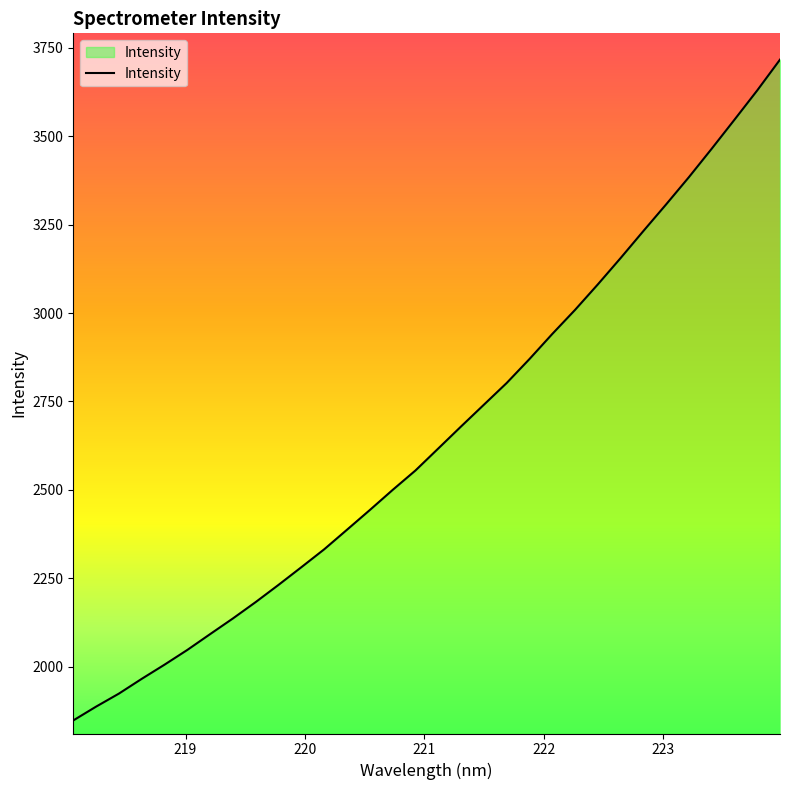

What is the difference between the maximum and minimum values?

1869.1